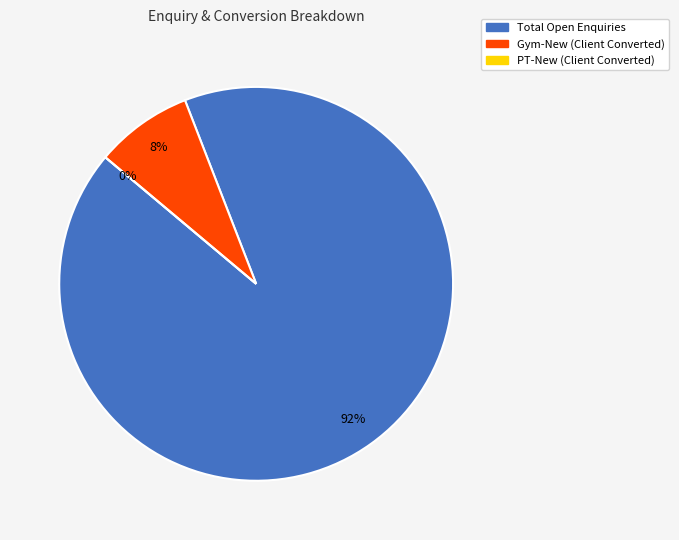

What percentage is NOT represented by Gym-New (Client Converted)?

92.0%